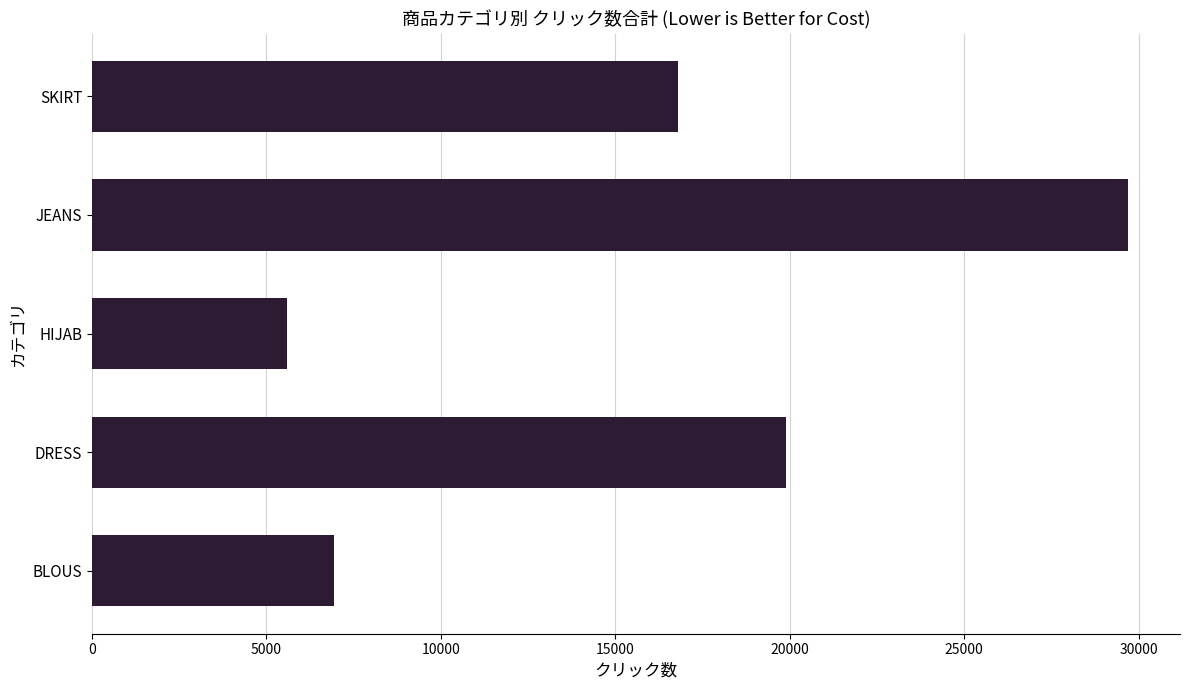

At which label is the value closest to 17650?

SKIRT